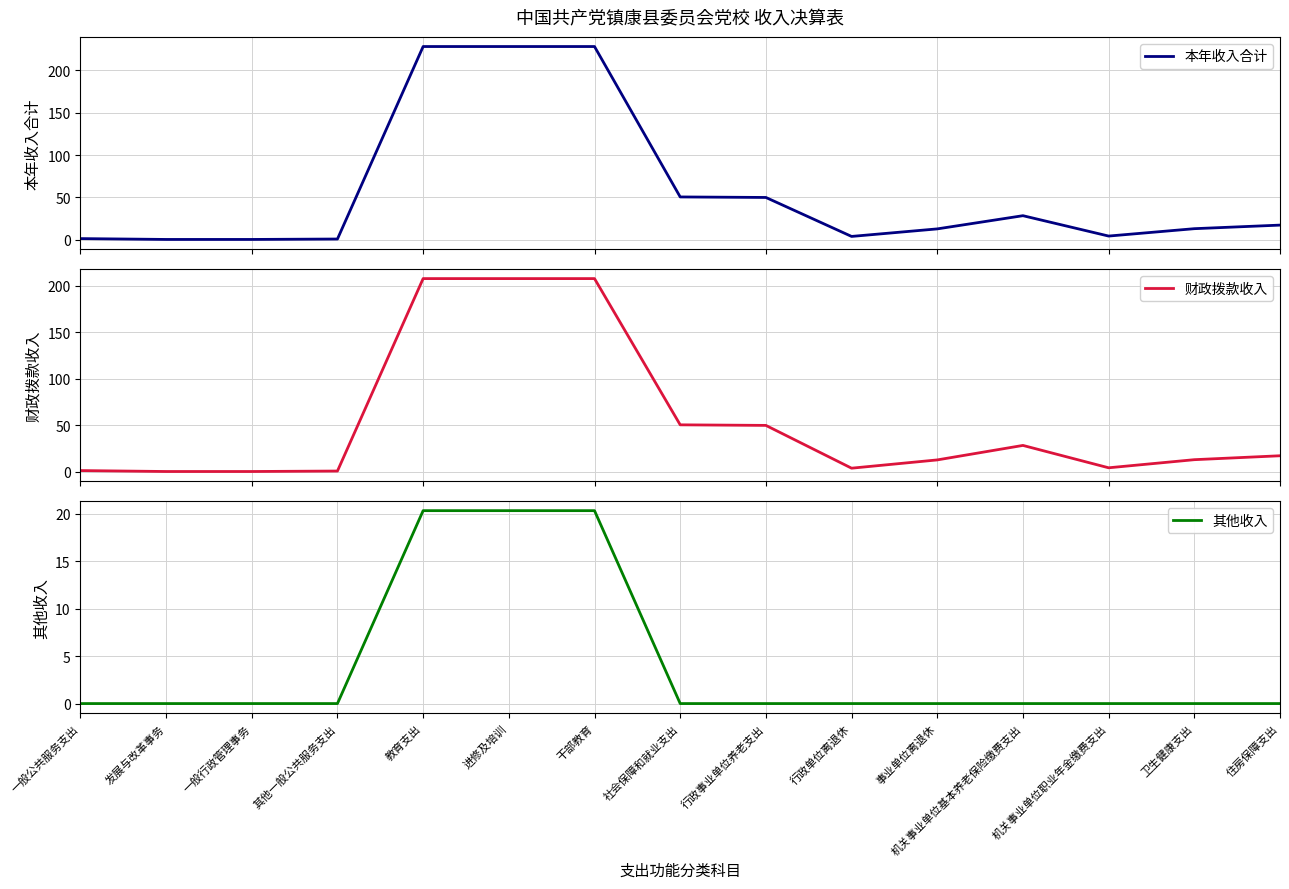

In 本年收入合计, how many points are lower than both neighbors (excluding endpoints)?

2